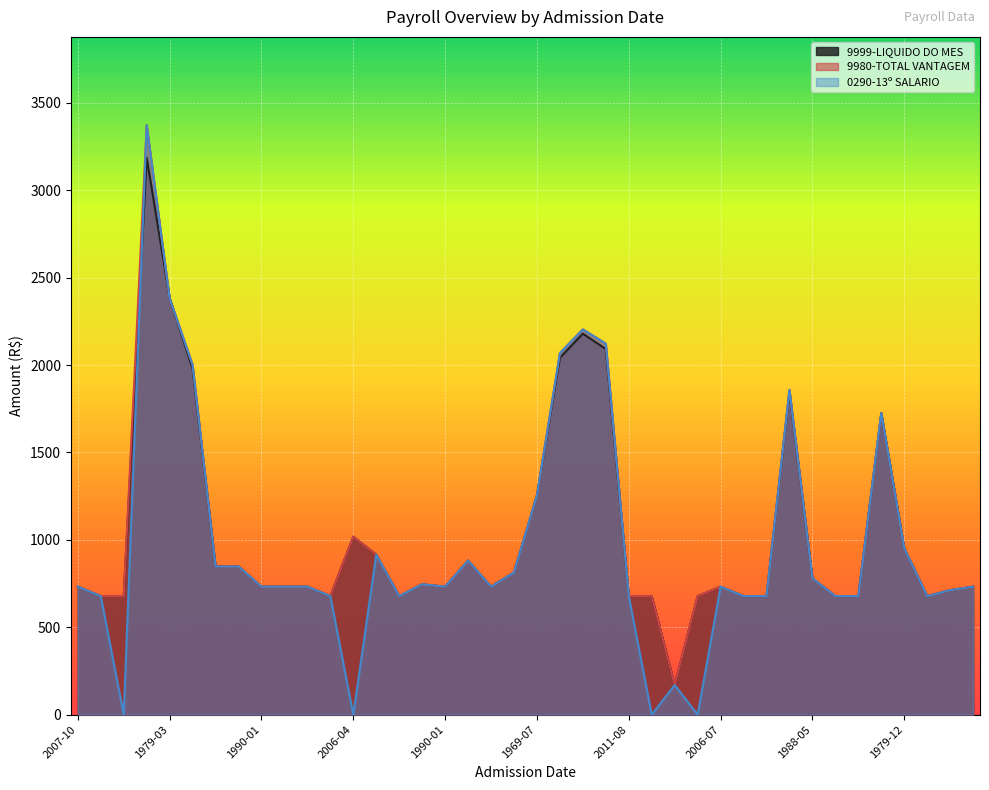

How many interior local peaks does the 9980-TOTAL VANTAGEM series have?

8